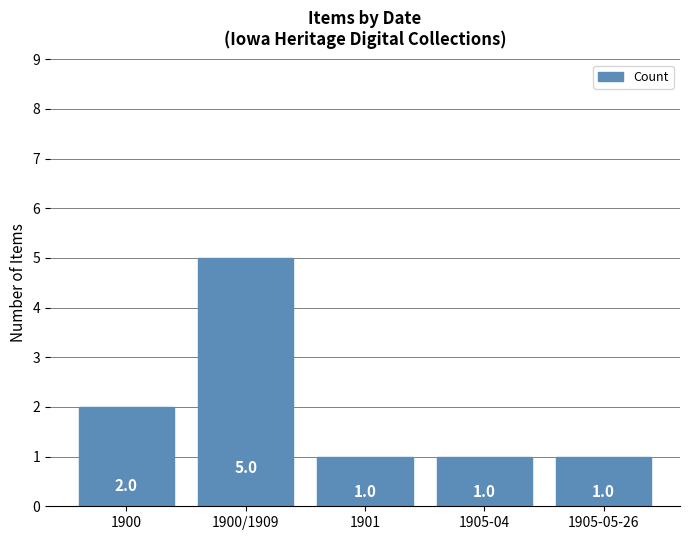

The value at 1900 is 3. True or false?

False